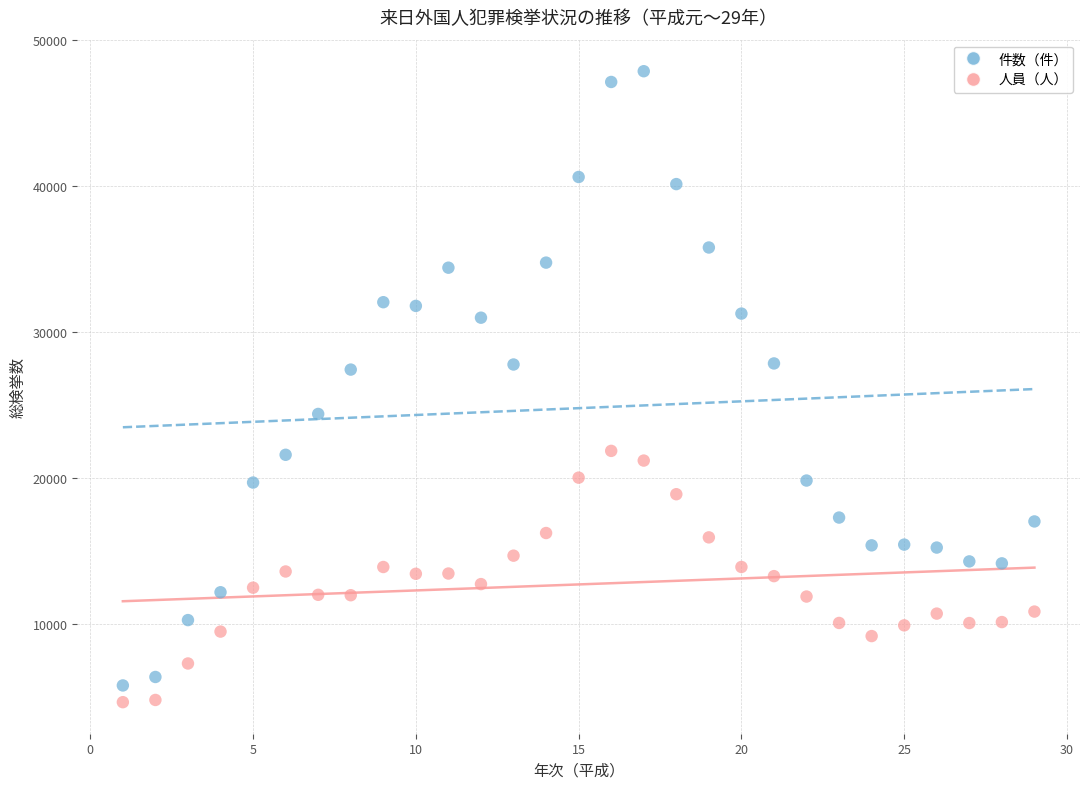

Across all data points, what is the range of Y values (max minus min)?

43247